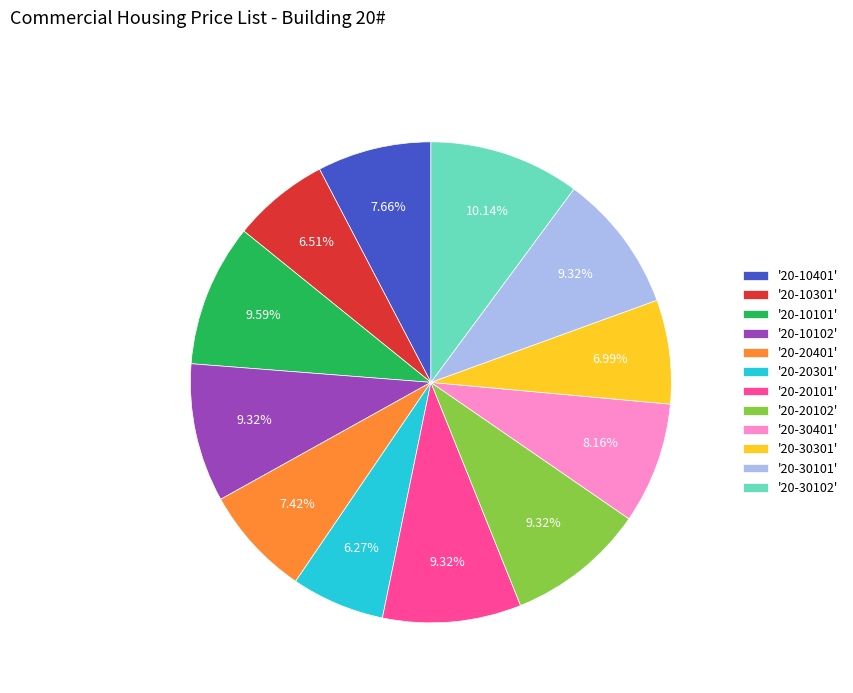

Between '20-20101' and '20-20301', which is larger?

'20-20101'